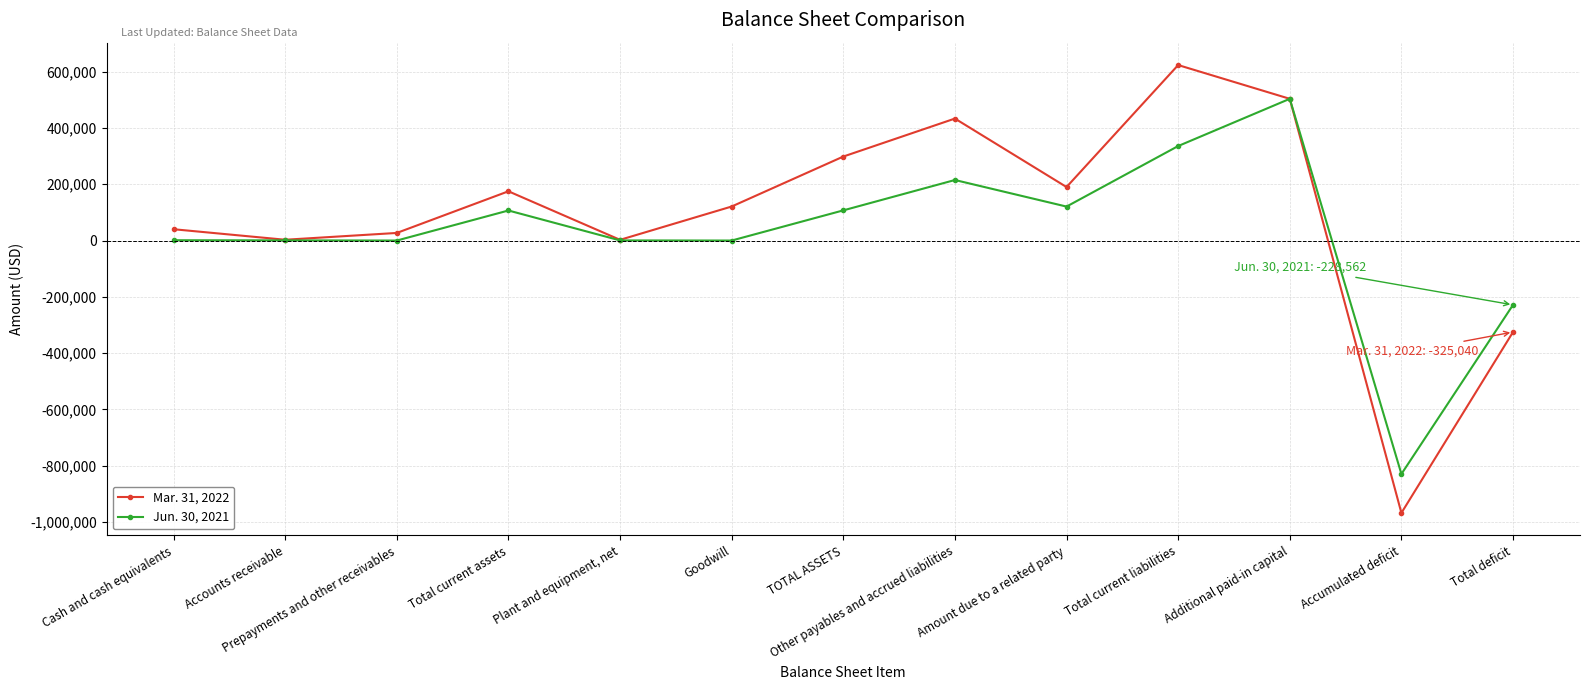

The value of Jun. 30, 2021 at Amount due to a related party is 120672. True or false?

True